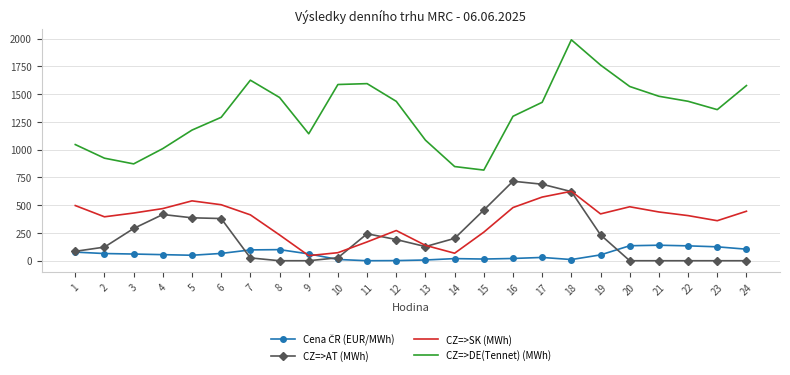

Between 13 and 19, which series saw the biggest shift?

CZ=>DE(Tennet) (MWh)